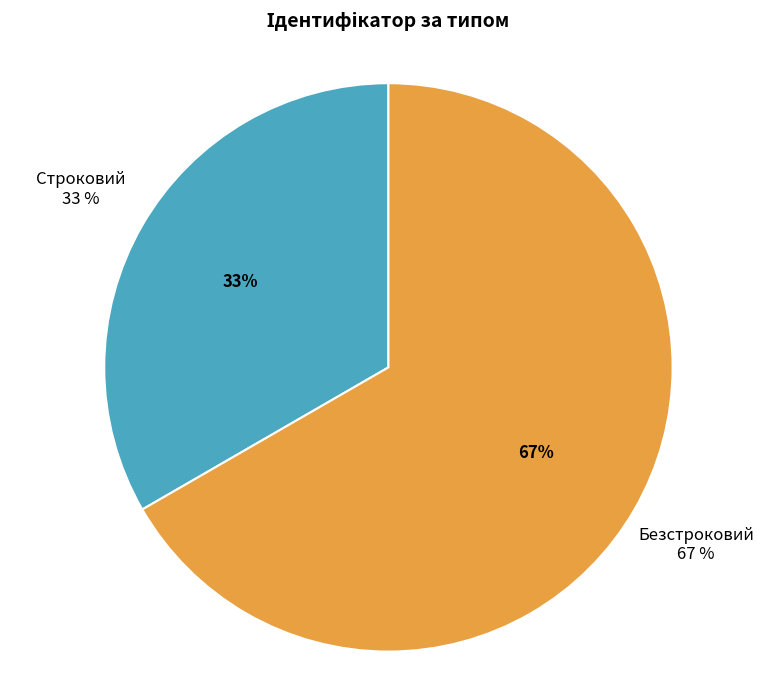

What is the change in value from Строковий to Безстроковий?

+1